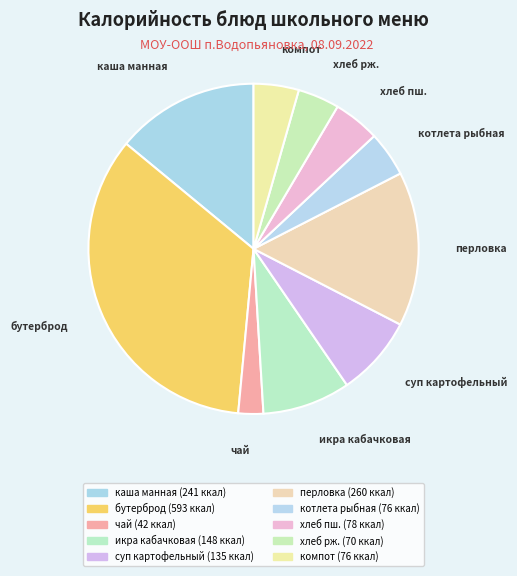

Count the number of slices in the pie.

10